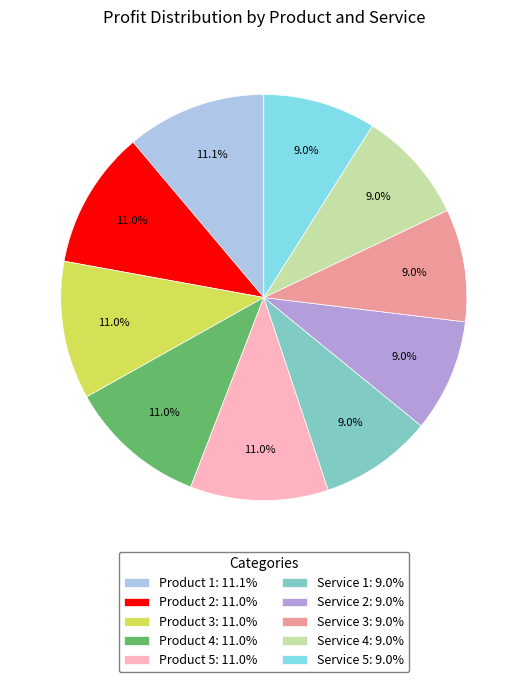

Does Product 2 represent more than half of the total?

No